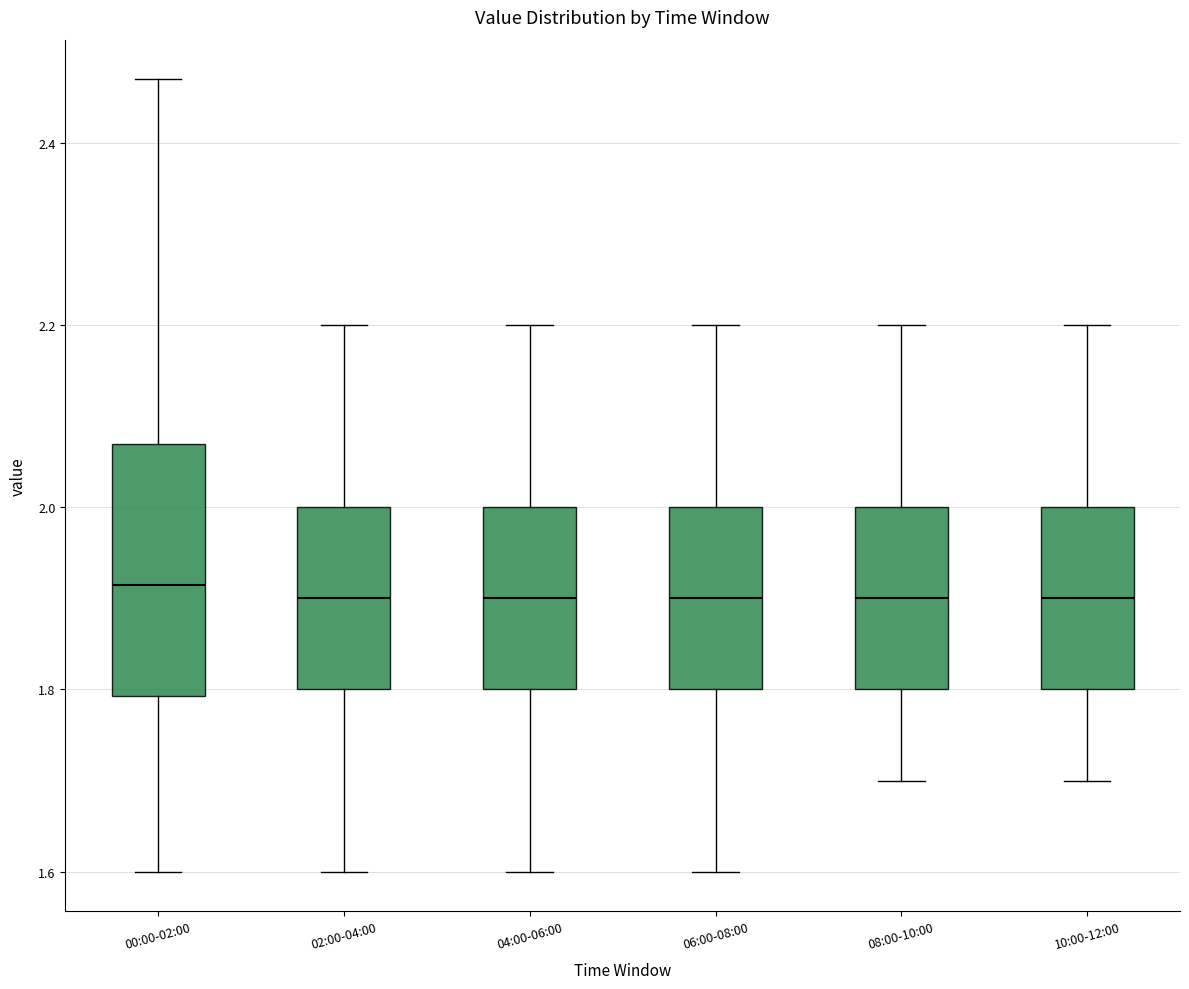

Reading left to right, transcribe this box plot: for each box, give where its median line is, the range the box spans, and where its two whiskers end, as read against the y-axis. The values are not printed on the chart, so give them approximately, as read against the axis.

00:00-02:00: median 1.92, box 1.80 to 2.08, whiskers 1.60 to 2.48
02:00-04:00: median 1.90, box 1.80 to 2.00, whiskers 1.60 to 2.20
04:00-06:00: median 1.90, box 1.80 to 2.00, whiskers 1.60 to 2.20
06:00-08:00: median 1.90, box 1.80 to 2.00, whiskers 1.60 to 2.20
08:00-10:00: median 1.90, box 1.80 to 2.00, whiskers 1.70 to 2.20
10:00-12:00: median 1.90, box 1.80 to 2.00, whiskers 1.70 to 2.20